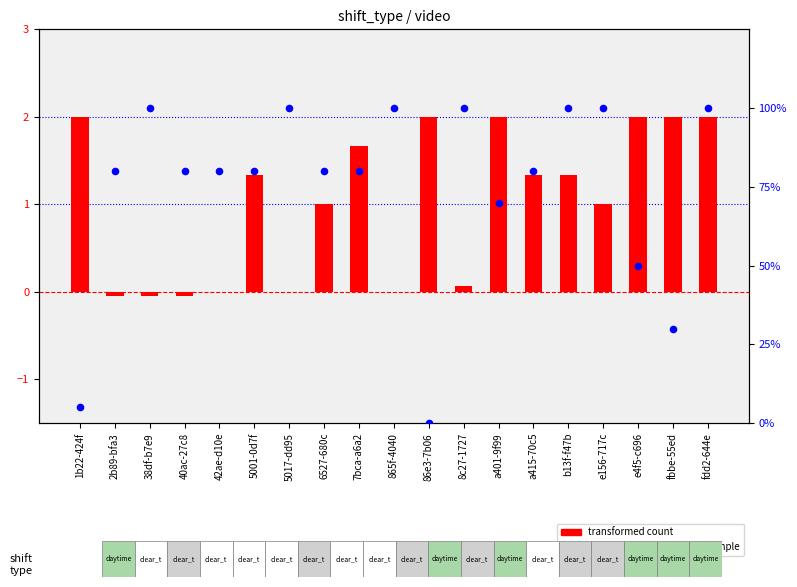

Which series contains the highest Y value?

percentile rank within the sample